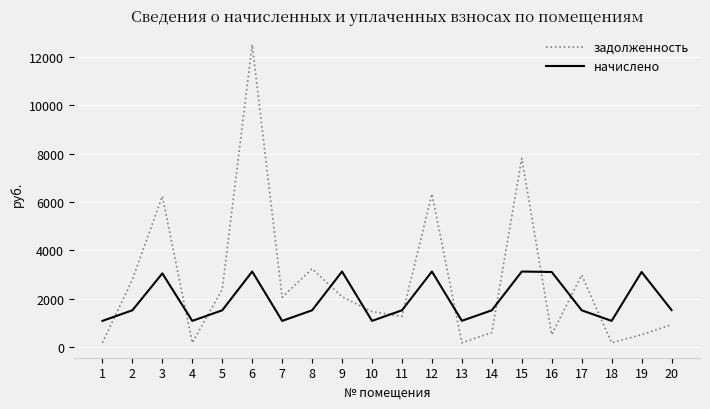

At which category does задолженность reach its first local valley?

4